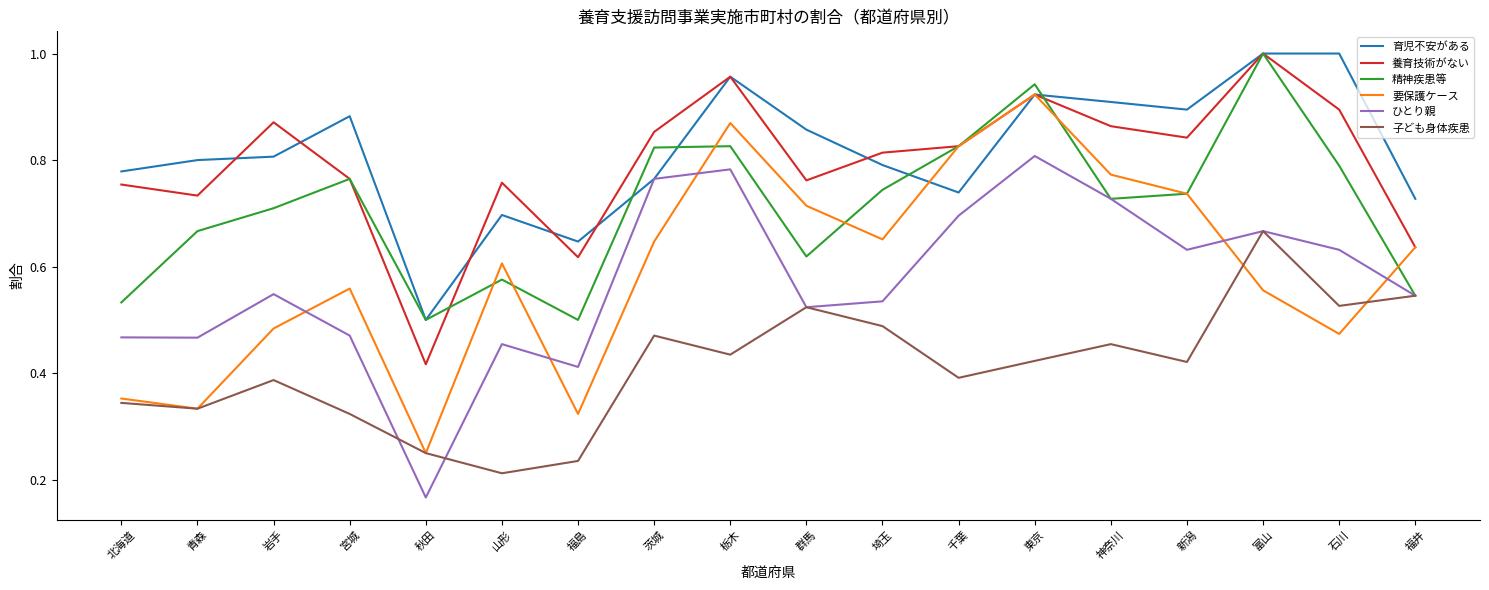

Where is 養育技術がない nearest to the value 0?

秋田